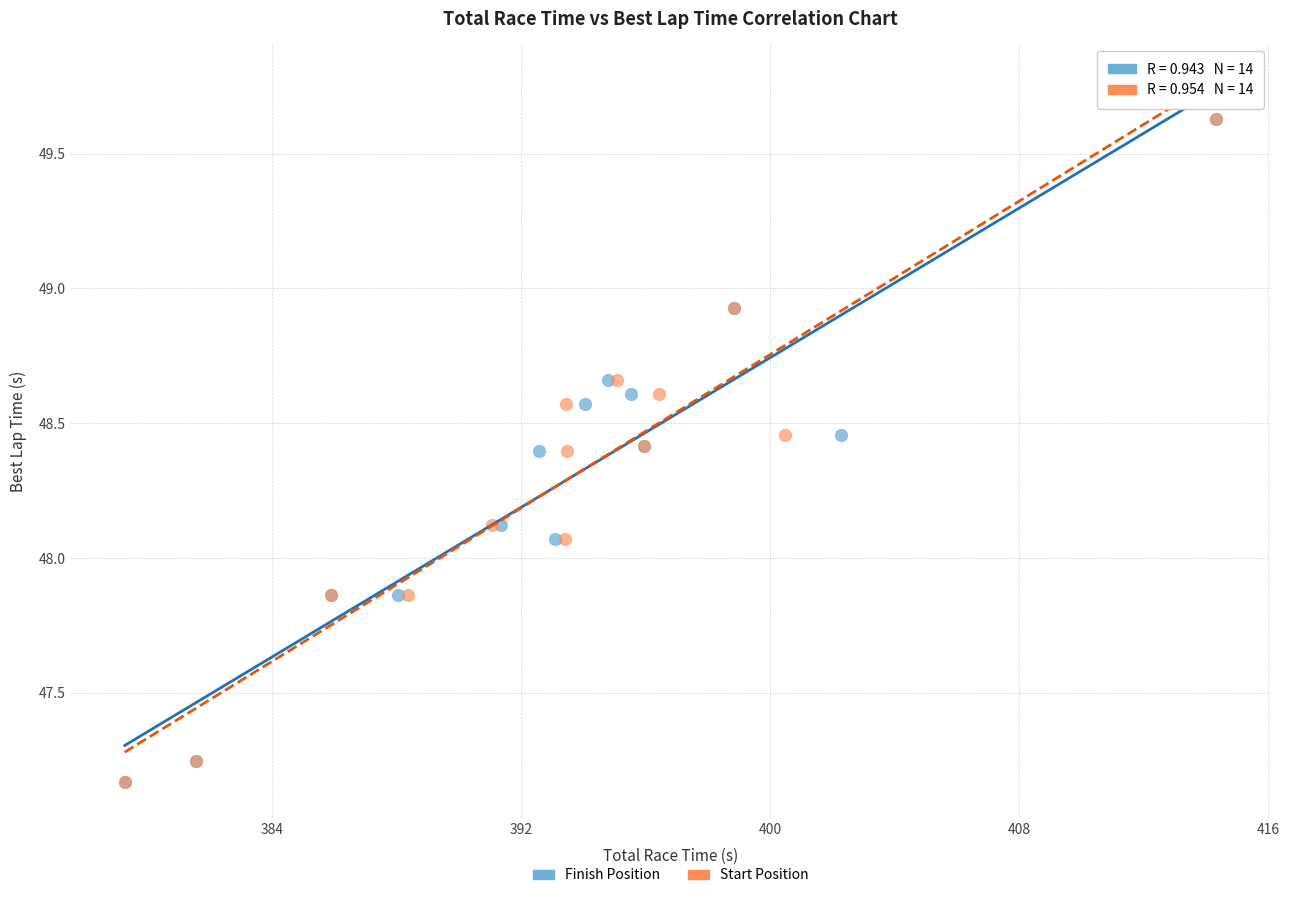

What are all the series names shown in the legend?

Finish Position, Start Position